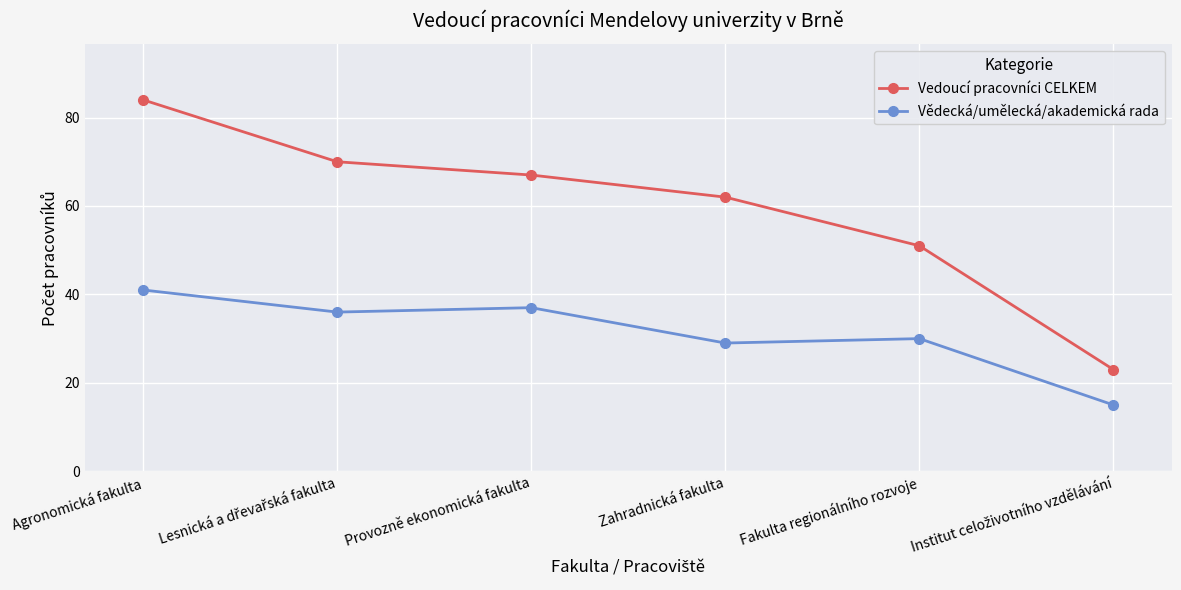

Where is Vědecká/umělecká/akademická rada nearest to the value 28?

Zahradnická fakulta